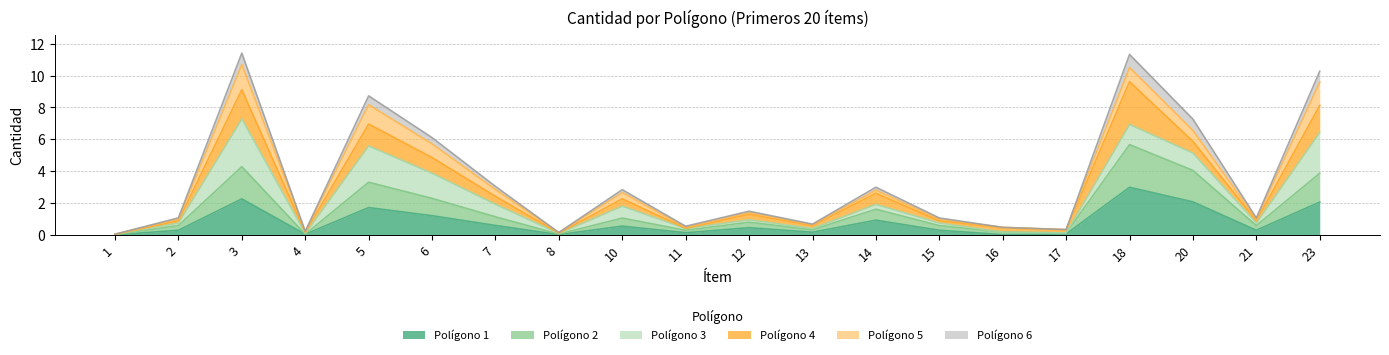

At which label does Polígono 6 reach its minimum?

1